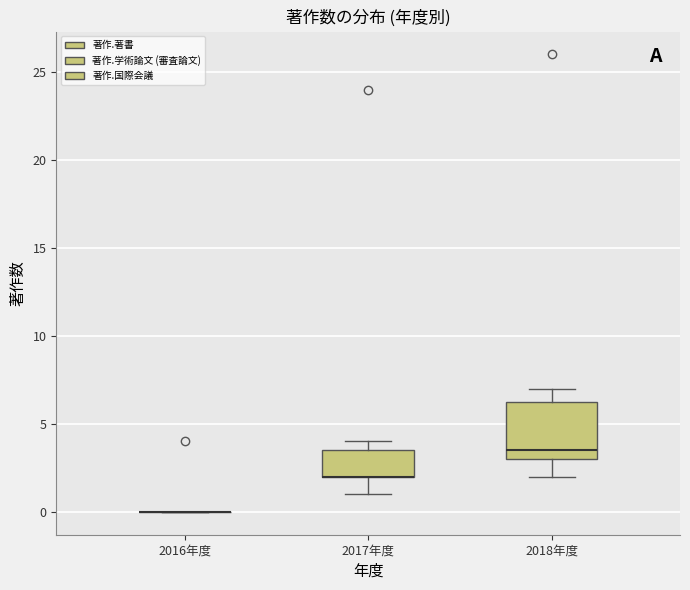

Which box is the tallest, from its lower edge to its upper edge?

2018年度